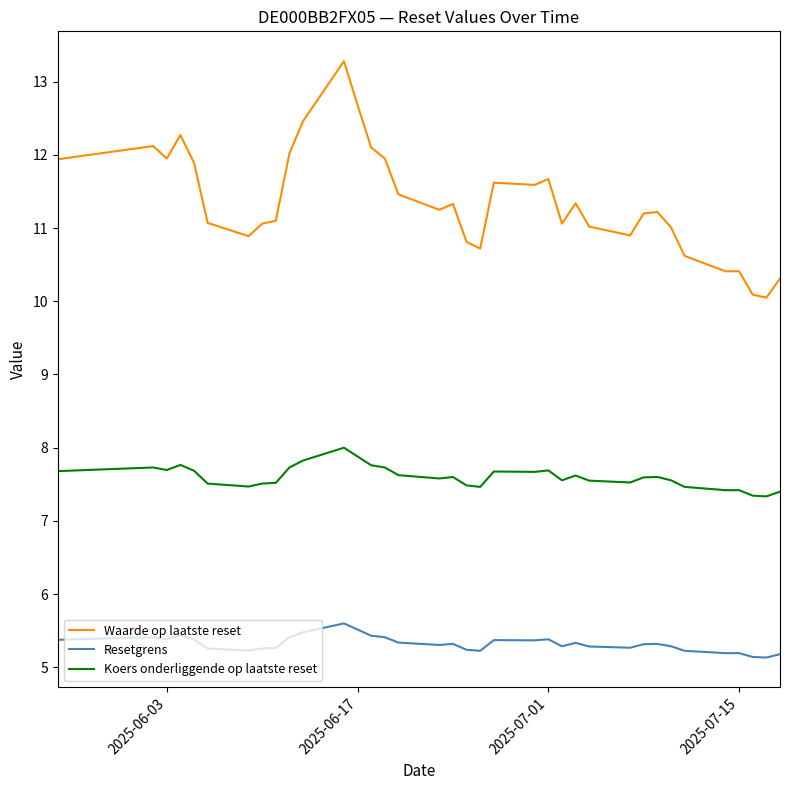

Rank the series by their average value, from lowest to highest.

Resetgrens, Koers onderliggende op laatste reset, Waarde op laatste reset